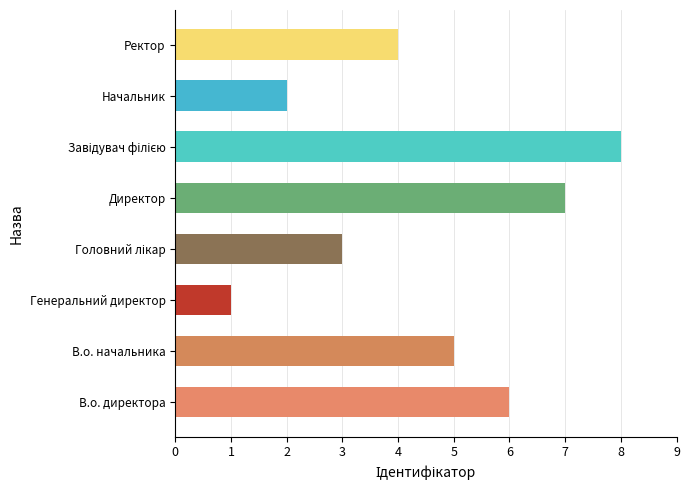

What is the smallest value displayed?

1